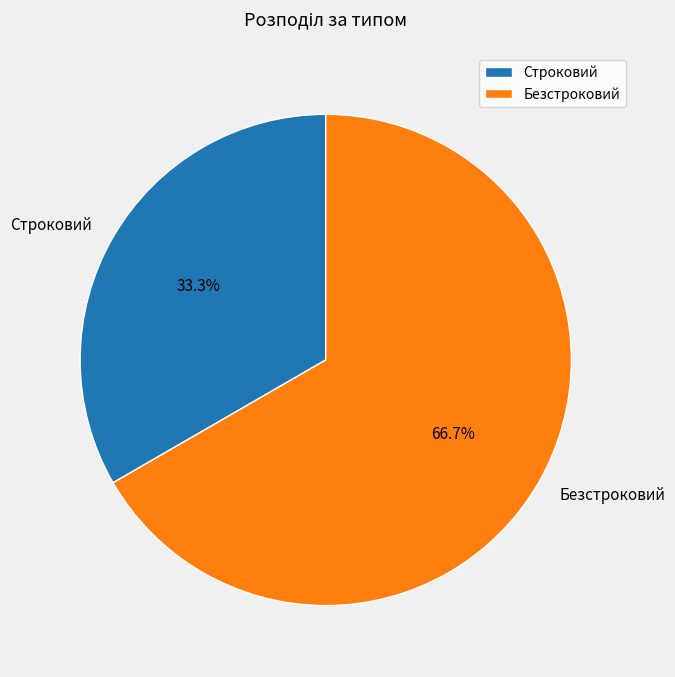

What is the majority slice?

Безстроковий